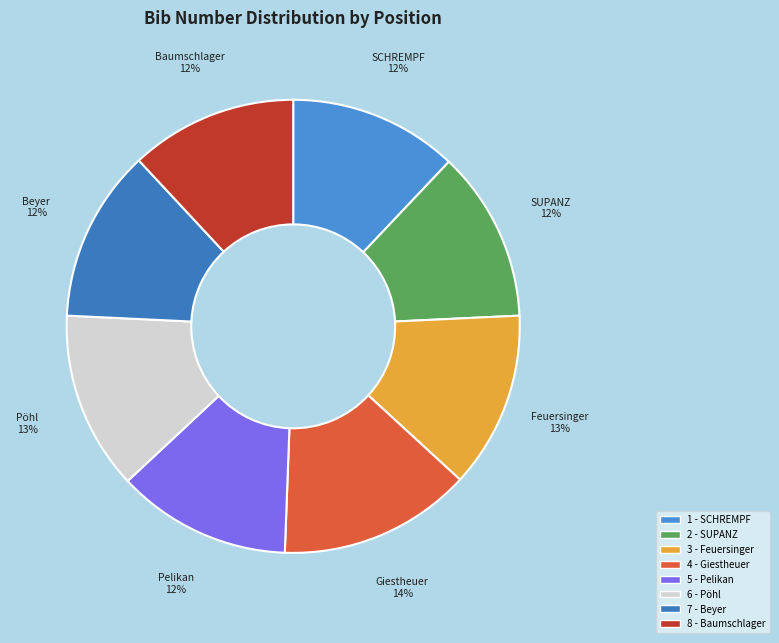

Between 1 - SCHREMPF and 6 - Pöhl, which is larger?

6 - Pöhl